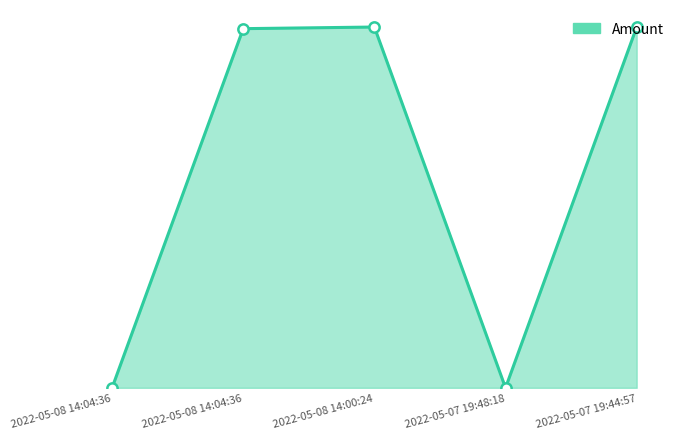

Between 2022-05-07 19:44:57 and 2022-05-08 14:04:36, which is larger?

2022-05-07 19:44:57